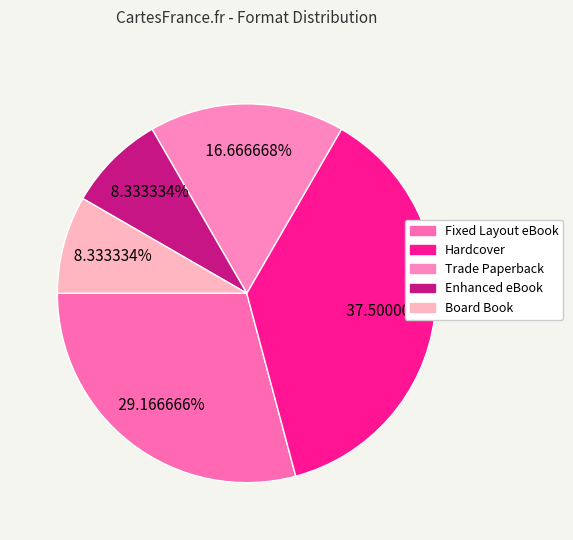

Which has a higher value, Fixed Layout eBook or Board Book?

Fixed Layout eBook